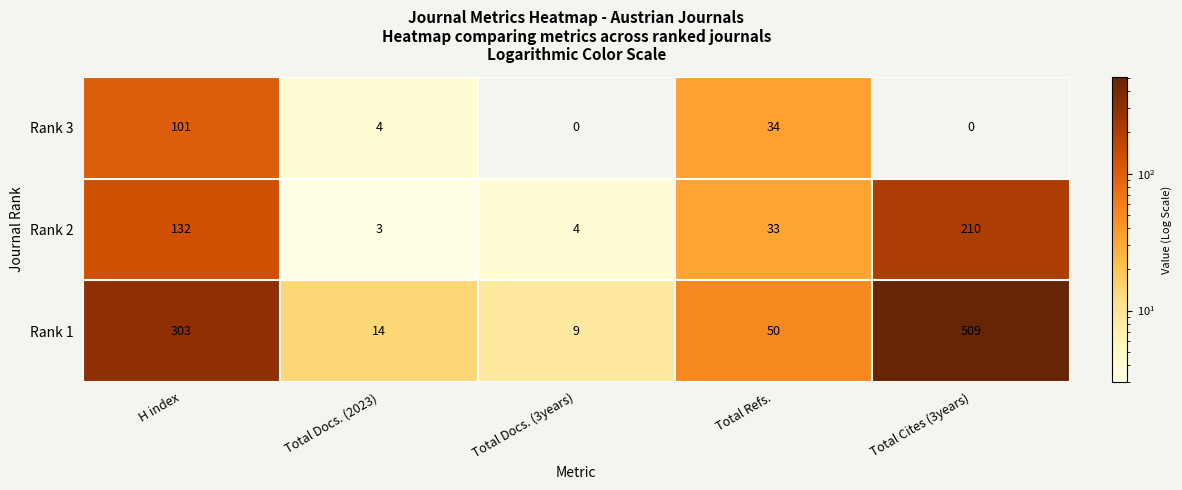

How many distinct data groups are displayed?

3